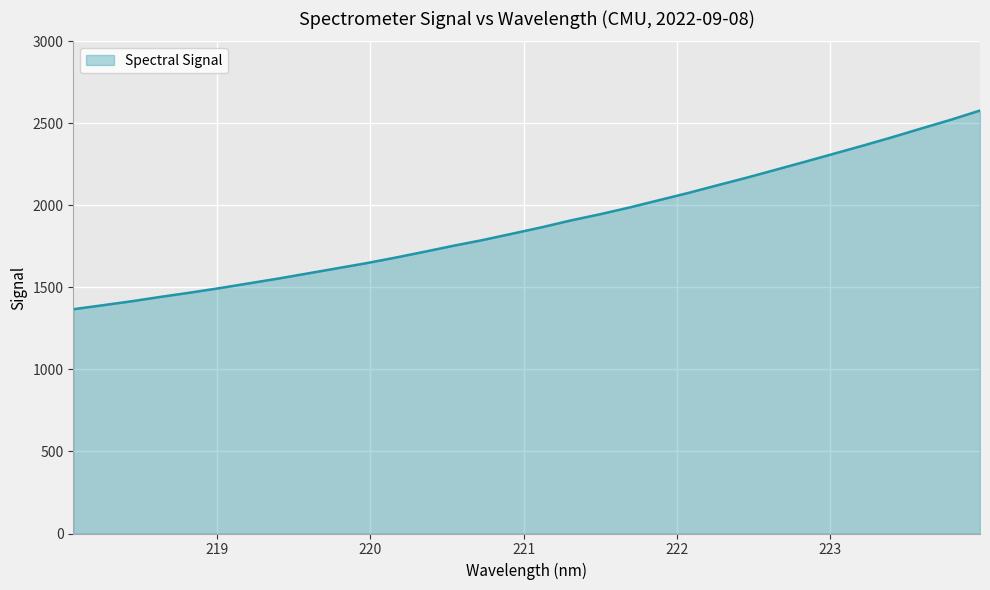

What is the greatest value displayed?

2578.2